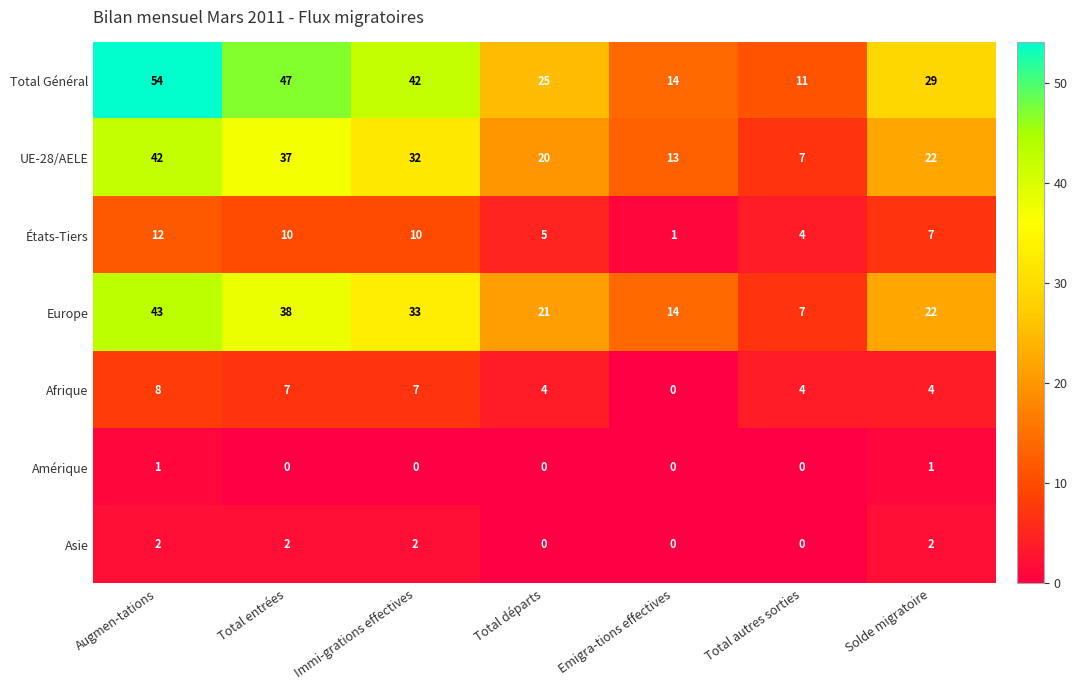

What is the average value of the Afrique series?

5